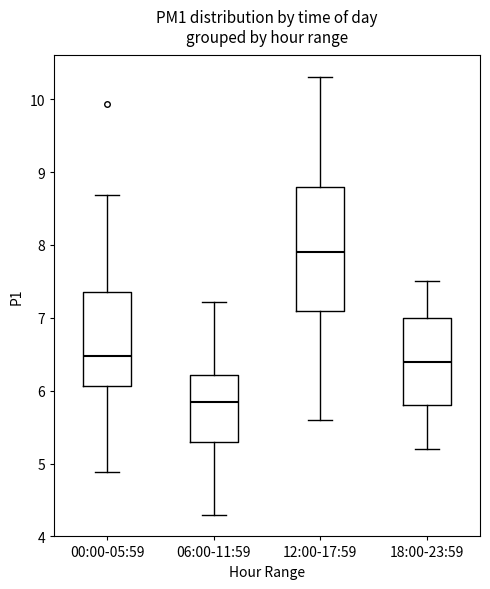

Where does the lower whisker of the box for 12:00-17:59 end on the y-axis? The values are not printed on the chart, so give them approximately, as read against the axis.

5.6